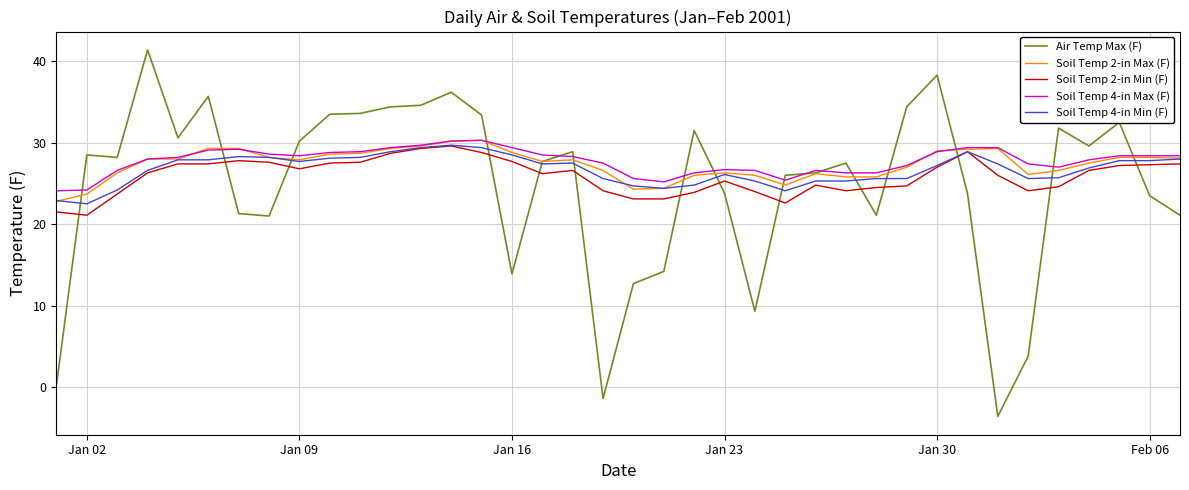

How many times do Soil Temp 2-in Min (F) and Air Temp Max (F) cross each other?

14